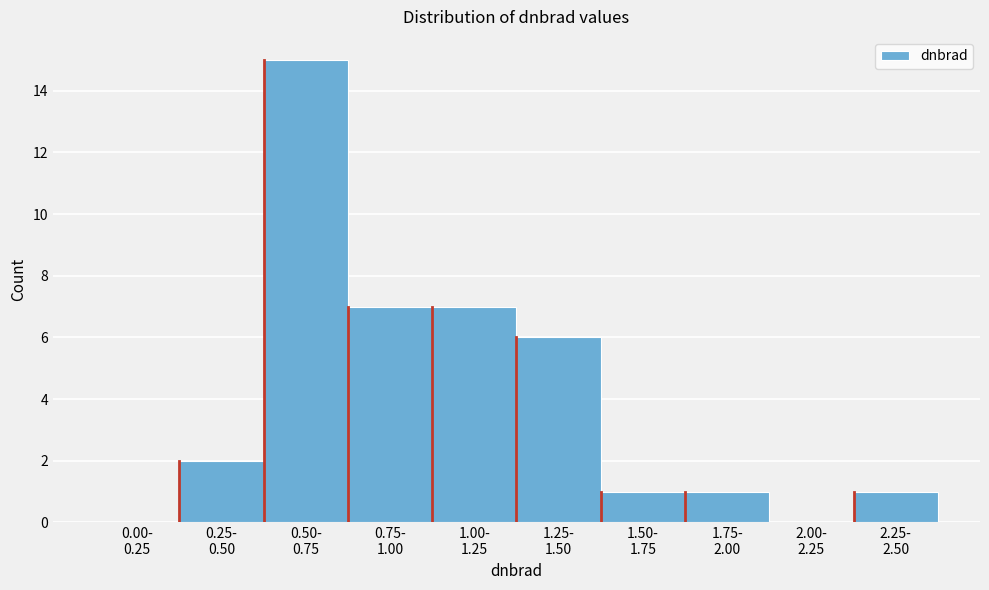

What is the greatest value displayed?

15